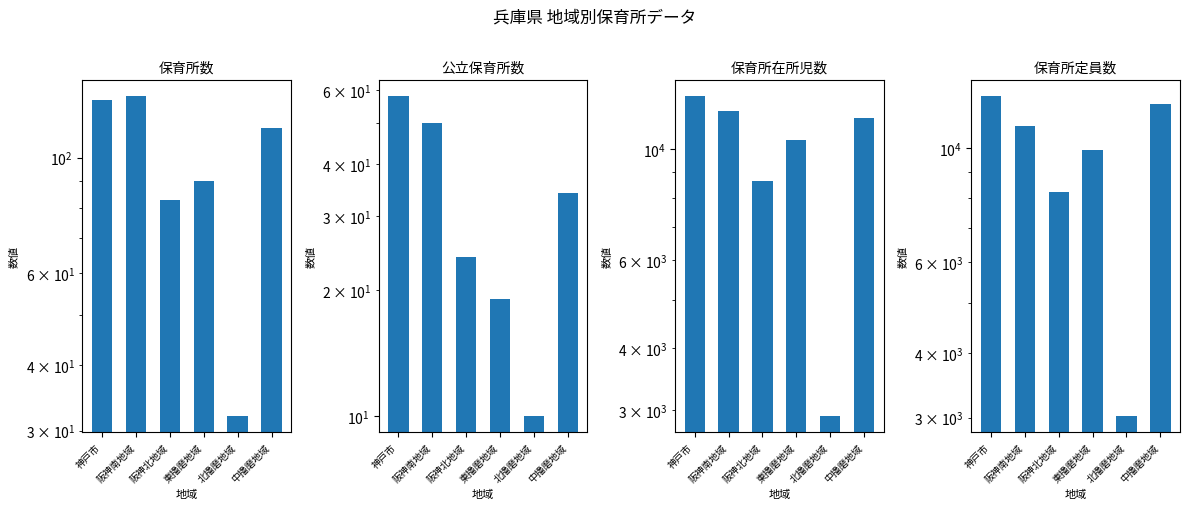

True or false: 保育所定員数 has a value of 17692 at 阪神南地域.

False